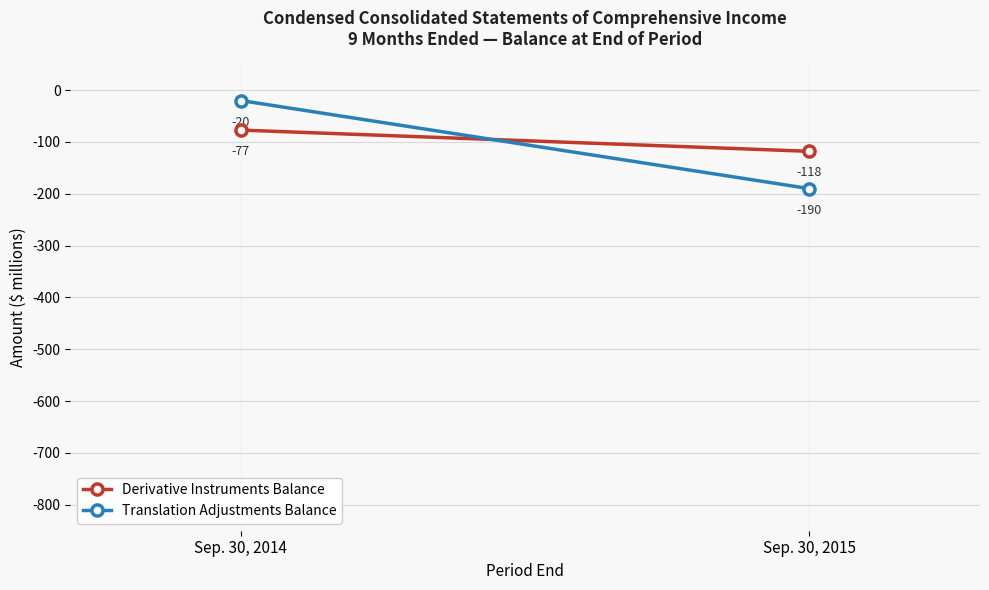

How many series are shown in this chart?

2